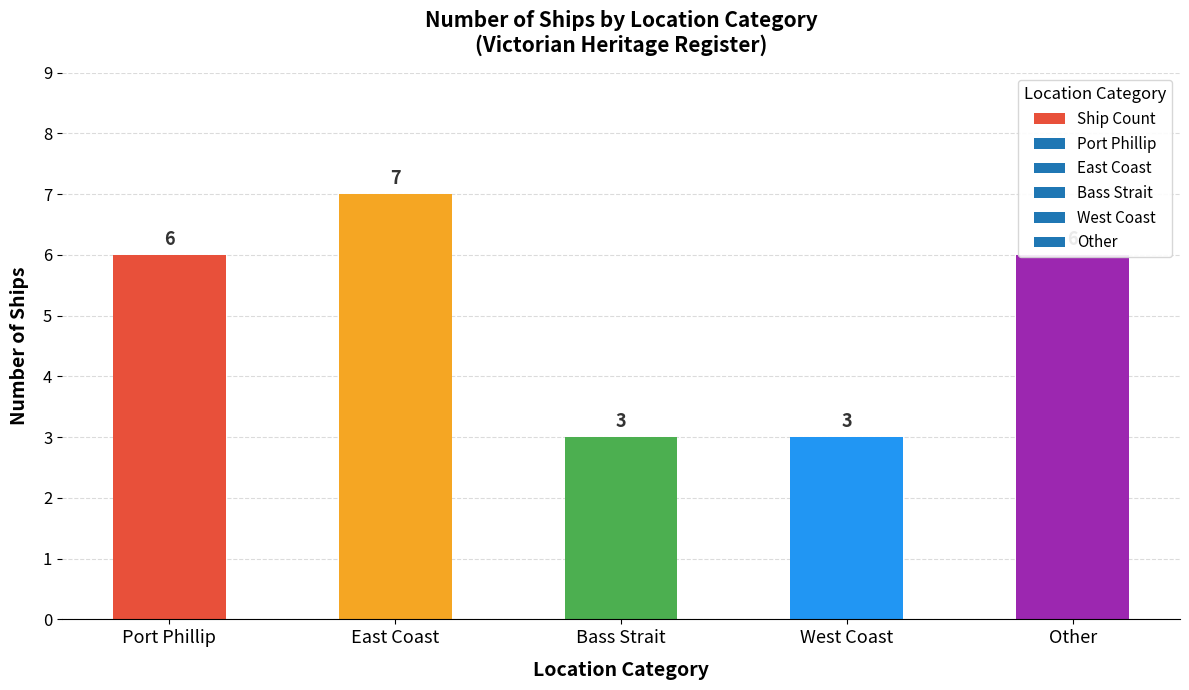

Reading left to right, transcribe all the data shown in this chart.

Port Phillip=6	East Coast=7	Bass Strait=3	West Coast=3	Other=6